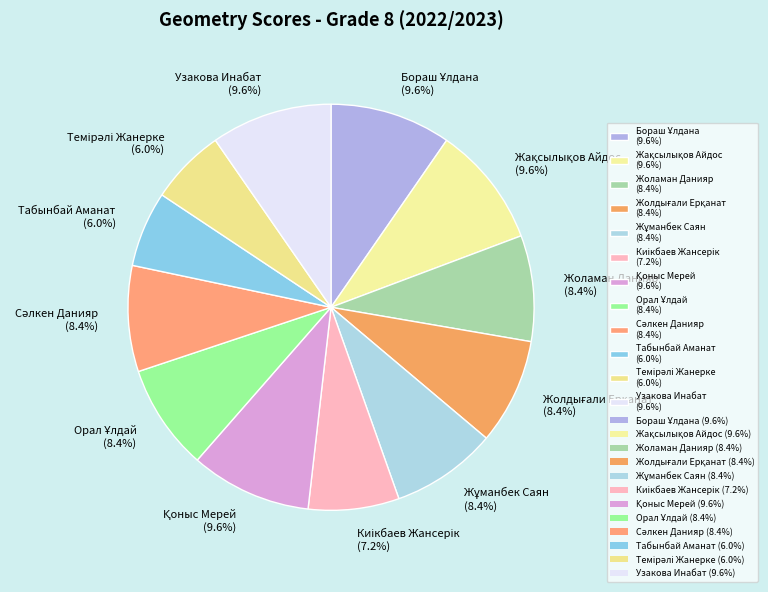

How much of the chart is everything except Узакова Инабат (9.6%)?

90.4%